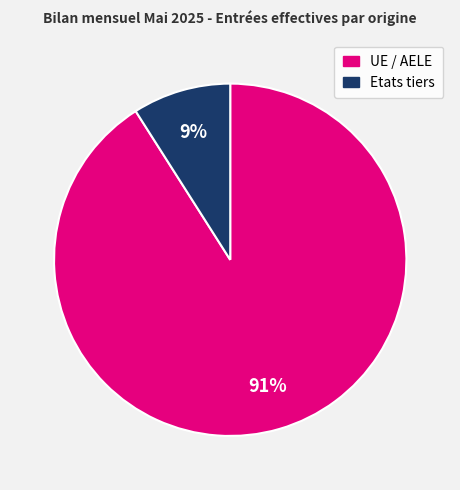

How many segments does this pie chart have?

2